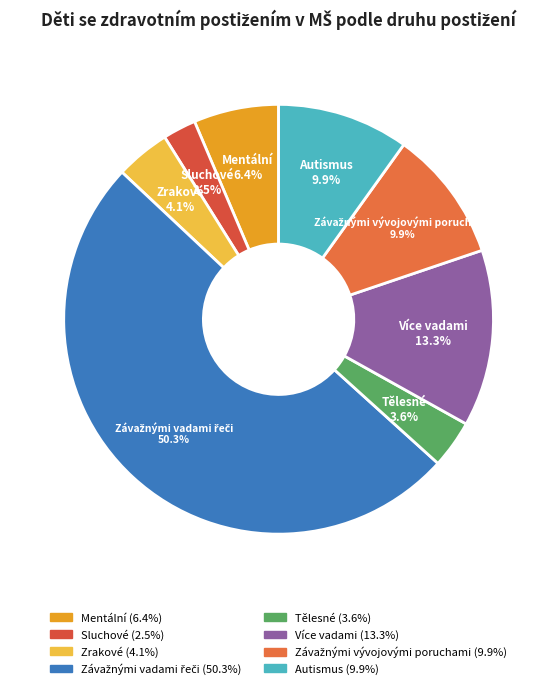

Does Sluchové represent more than half of the total?

No